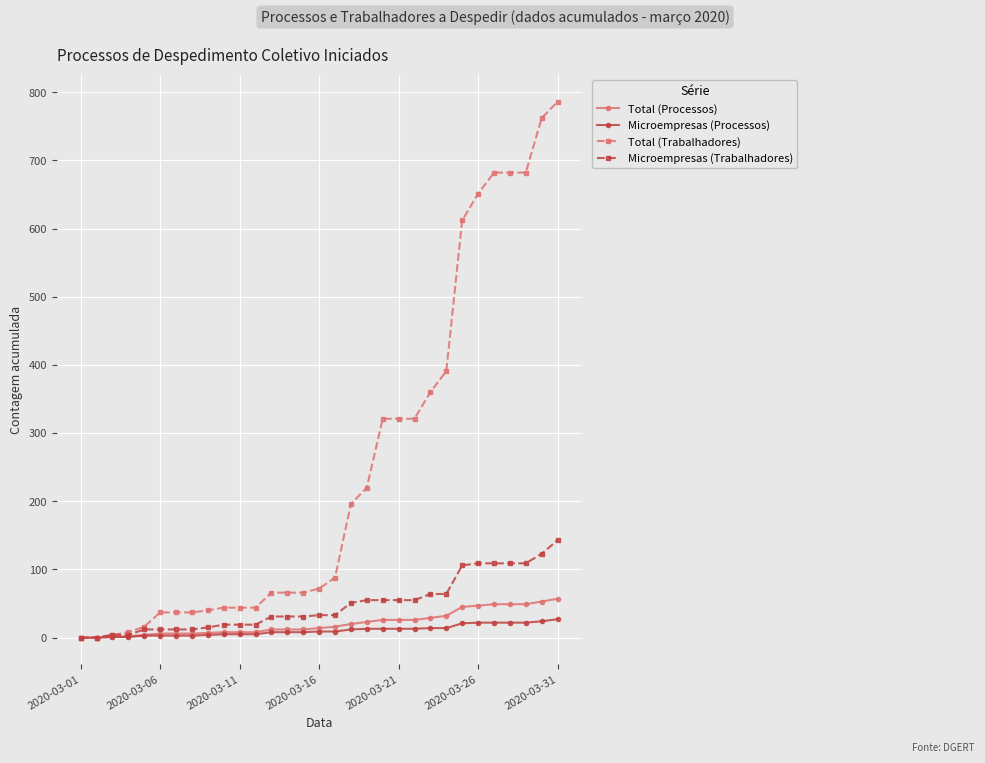

Which series has the largest range (max minus min)?

Total (Trabalhadores)